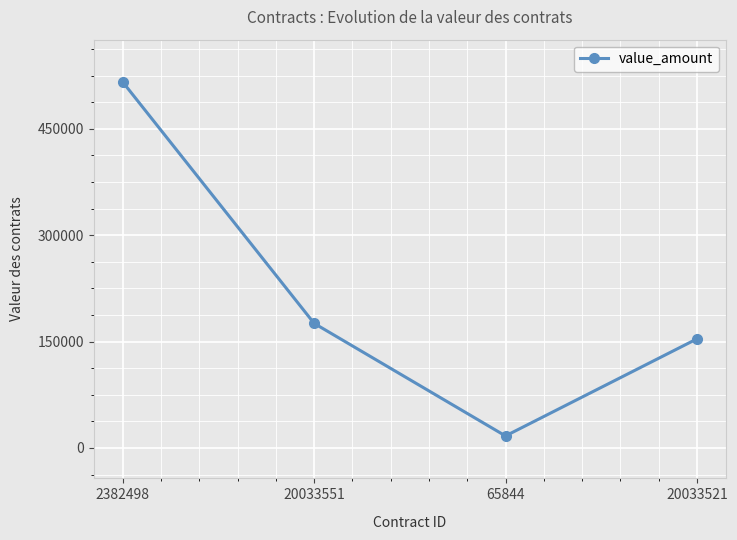

Which label corresponds to the largest value in the chart?

2382498